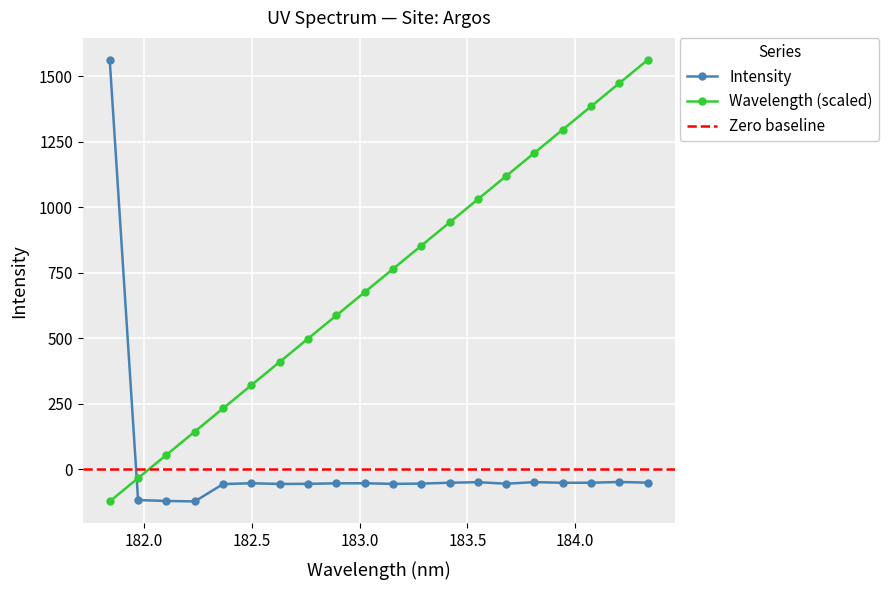

True or false: Spectrum and Intensity intersect in this chart.

True